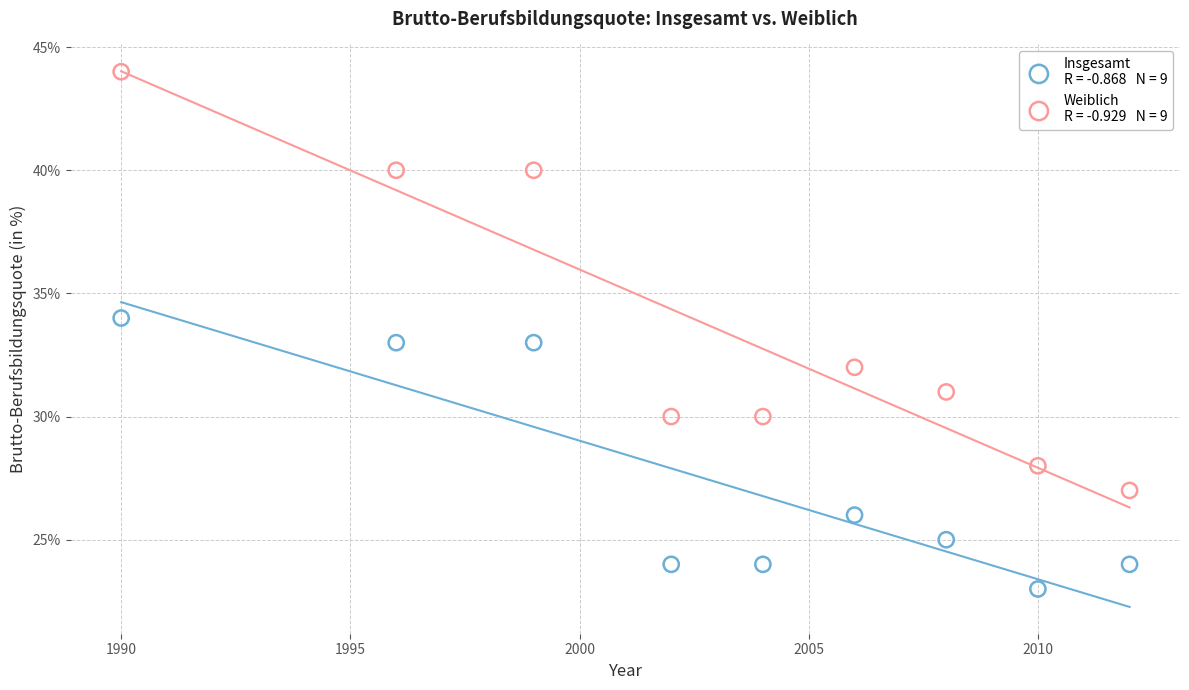

Across all data points, what is the range of Y values (max minus min)?

21